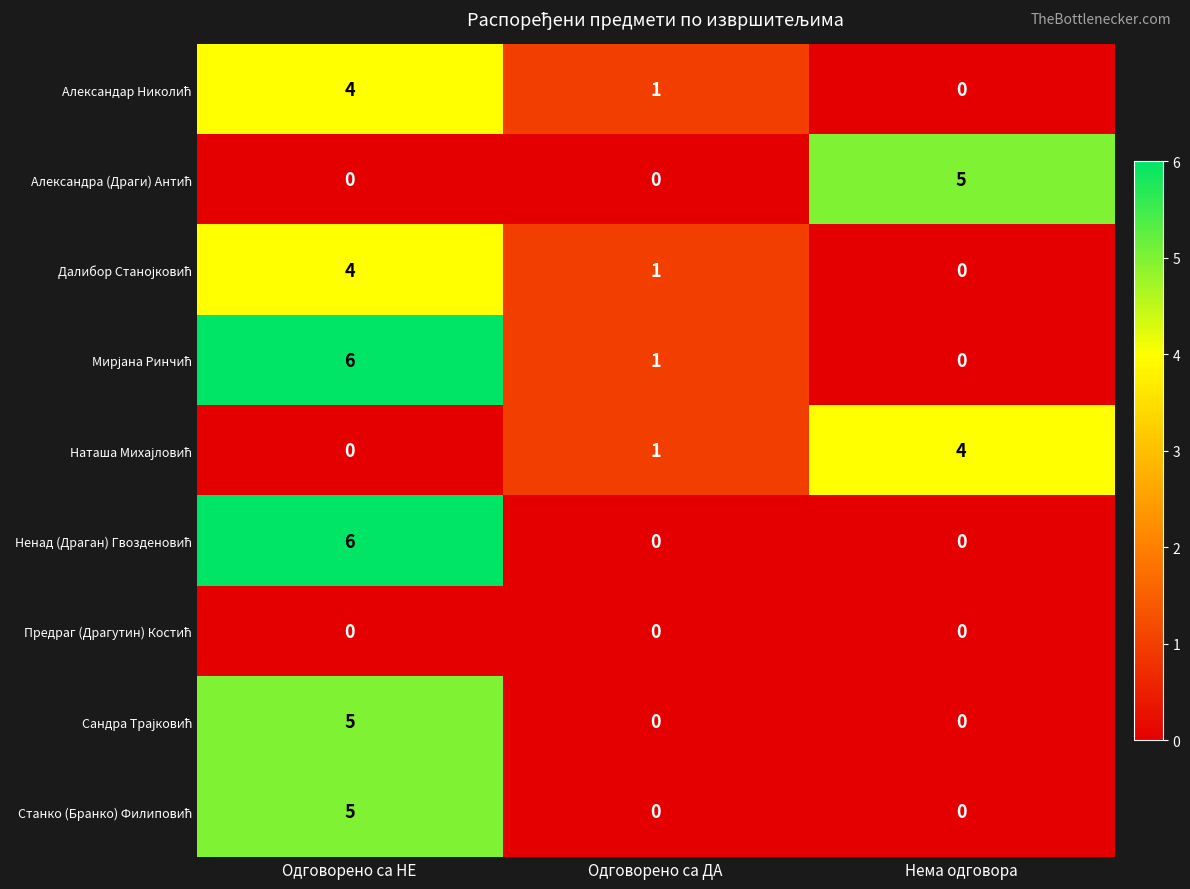

What is the total value across all series at Нема одговора?

9